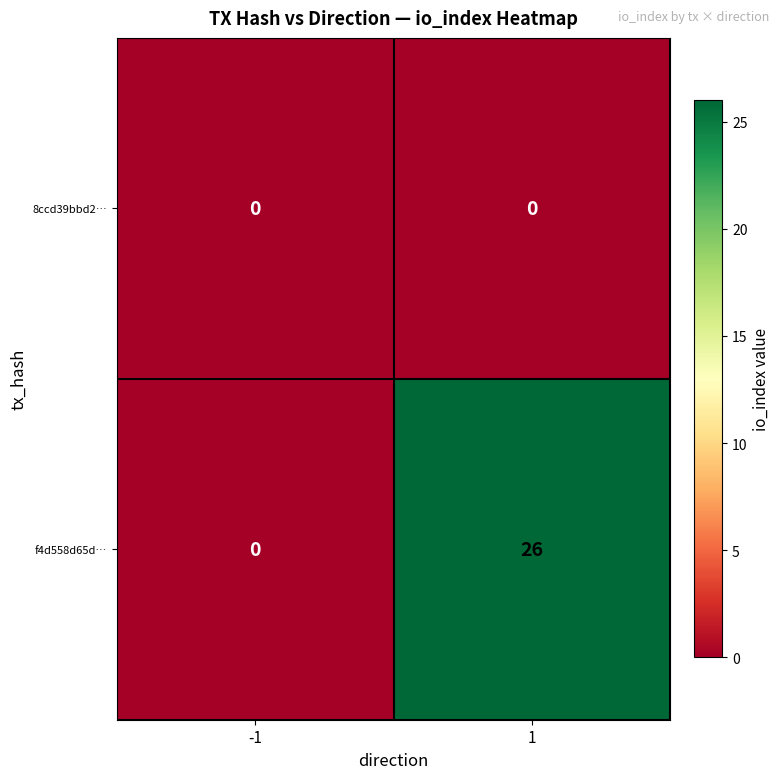

Which series has the widest spread of values?

f4d558d65d…